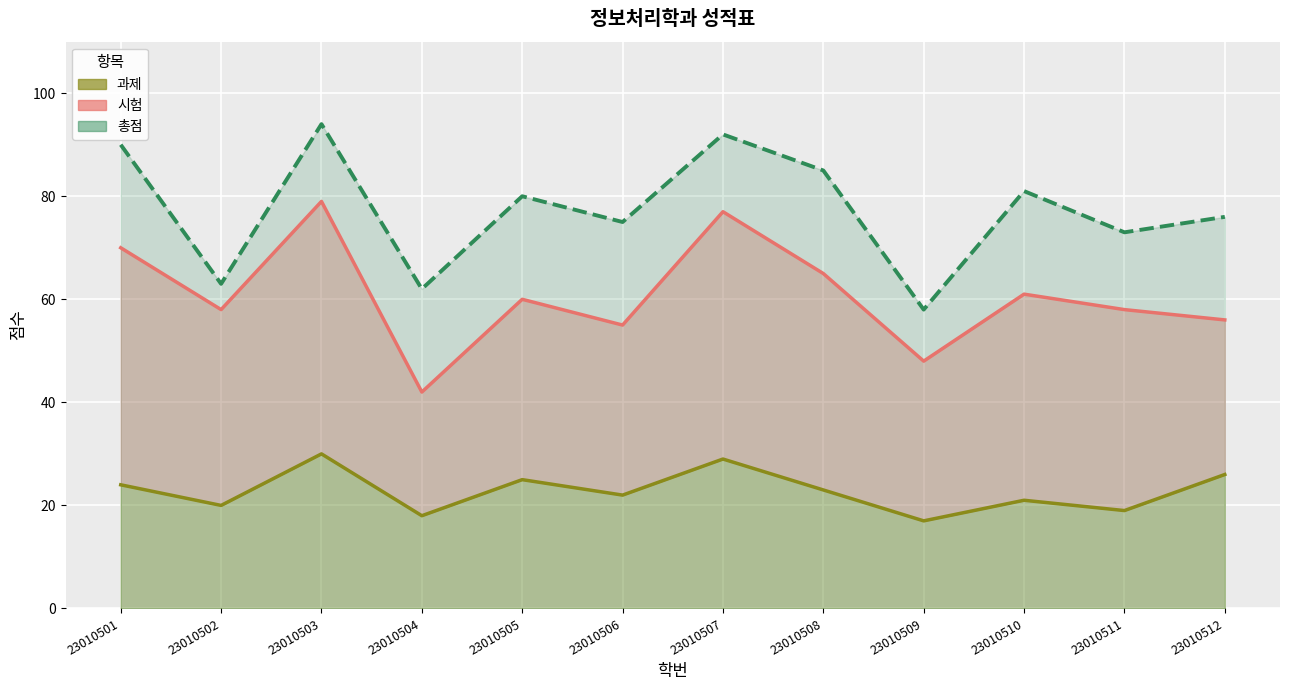

True or false: 과제 has a value of 47 at 23010507.

False